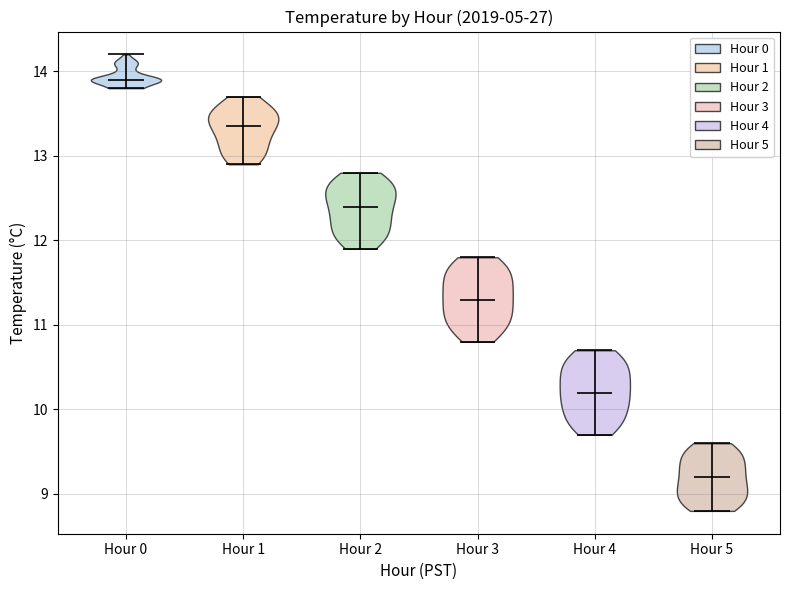

What is the highest point the violin for Hour 4 reaches on the y-axis? The values are not printed on the chart, so give them approximately, as read against the axis.

10.7